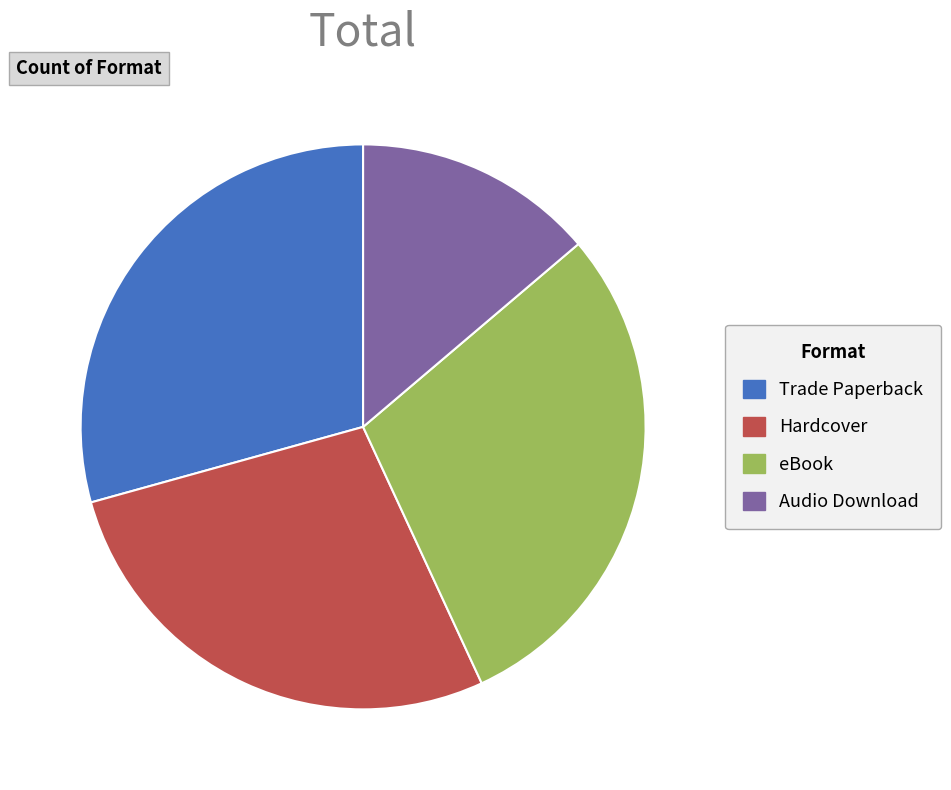

Which has a higher value, Hardcover or eBook?

eBook